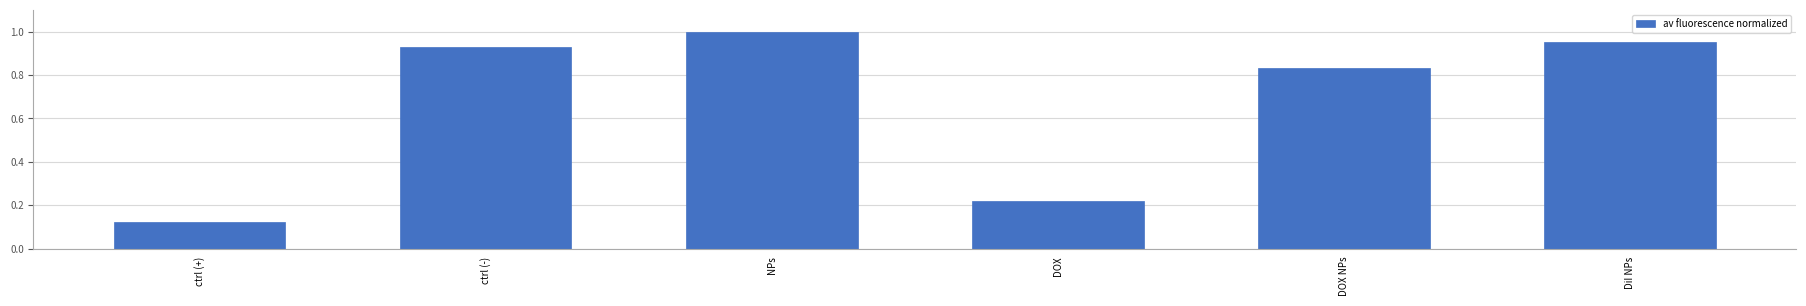

What is the average value?

0.7